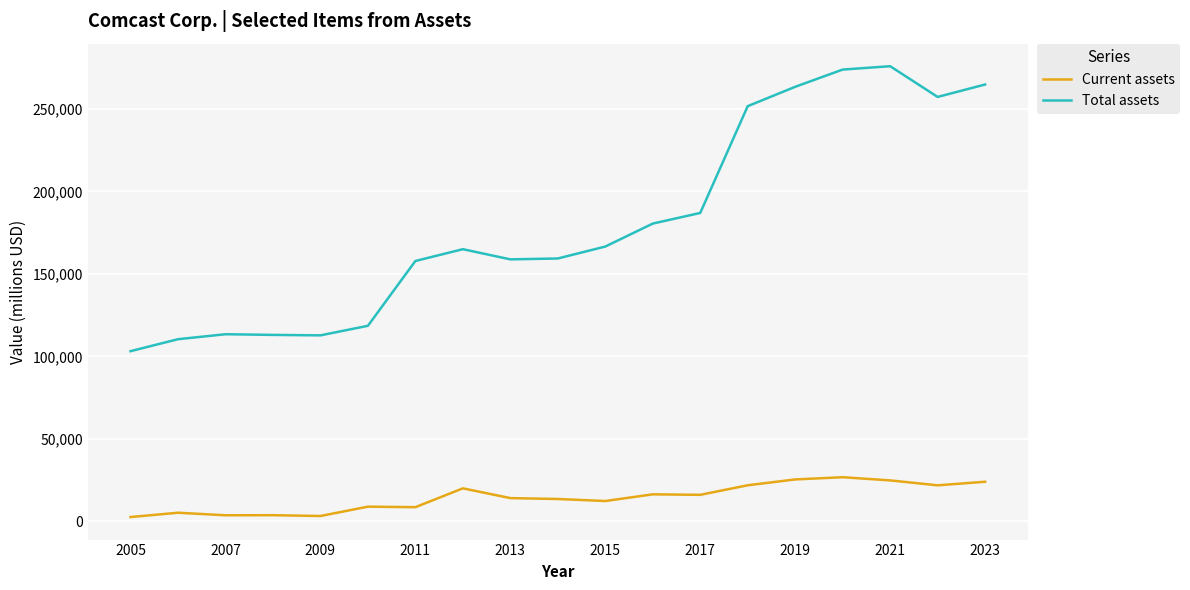

At how many categories does at least one series exceed 213317?

6